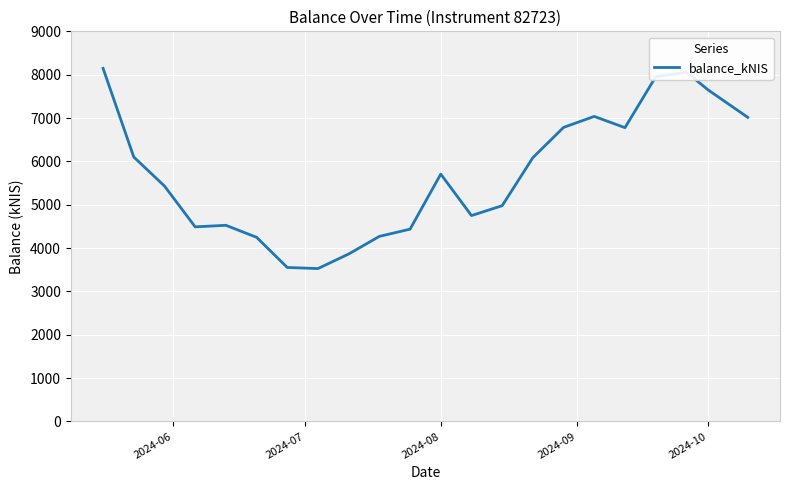

What is the maximum value shown in the chart?

8146.1